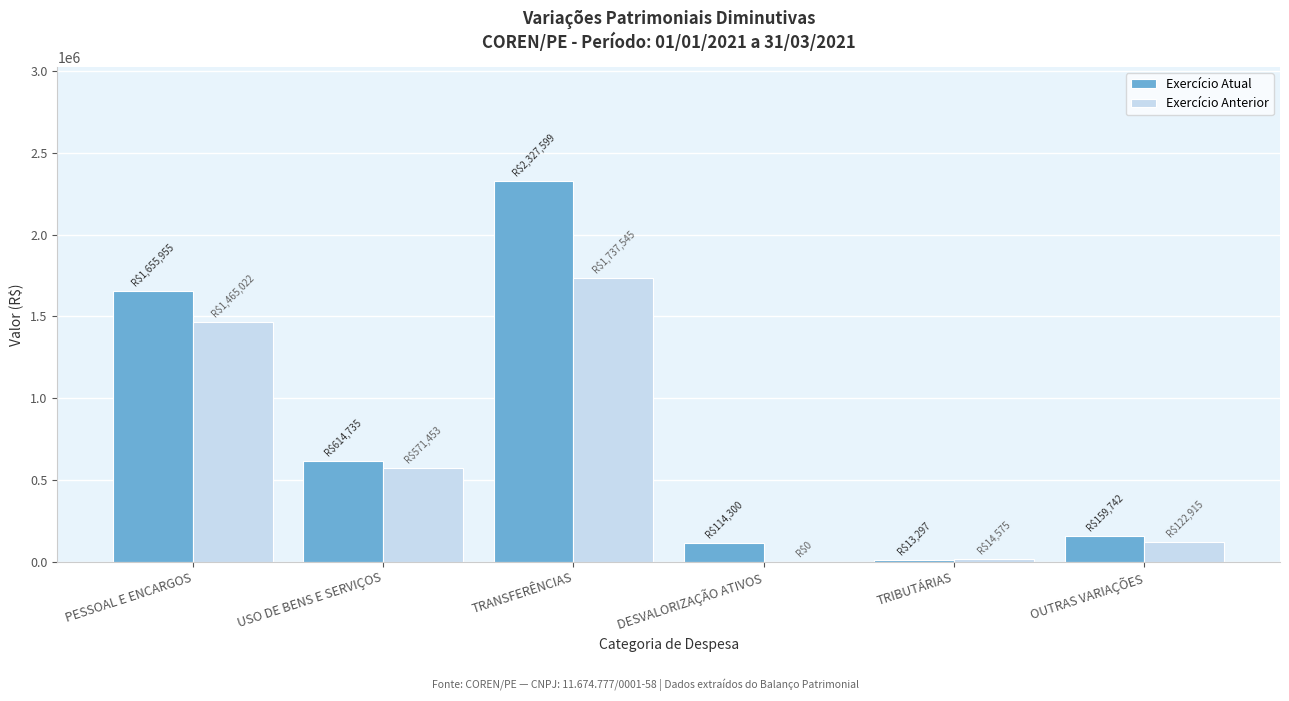

Between TRANSFERÊNCIAS and TRIBUTÁRIAS, which series saw the biggest shift?

Exercício Atual